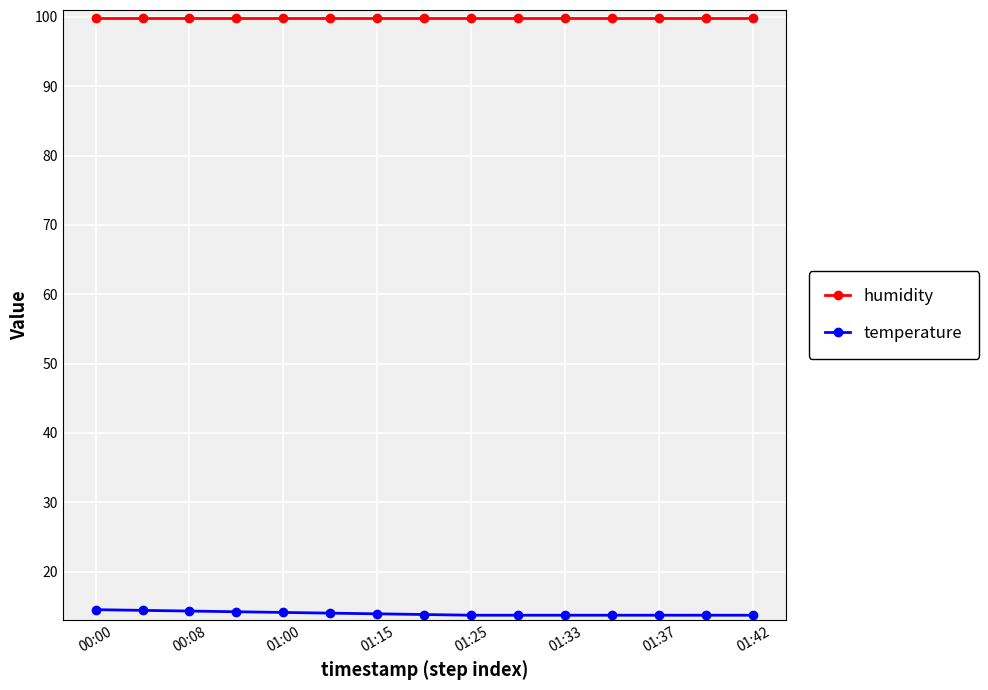

True or false: humidity and temperature intersect in this chart.

False